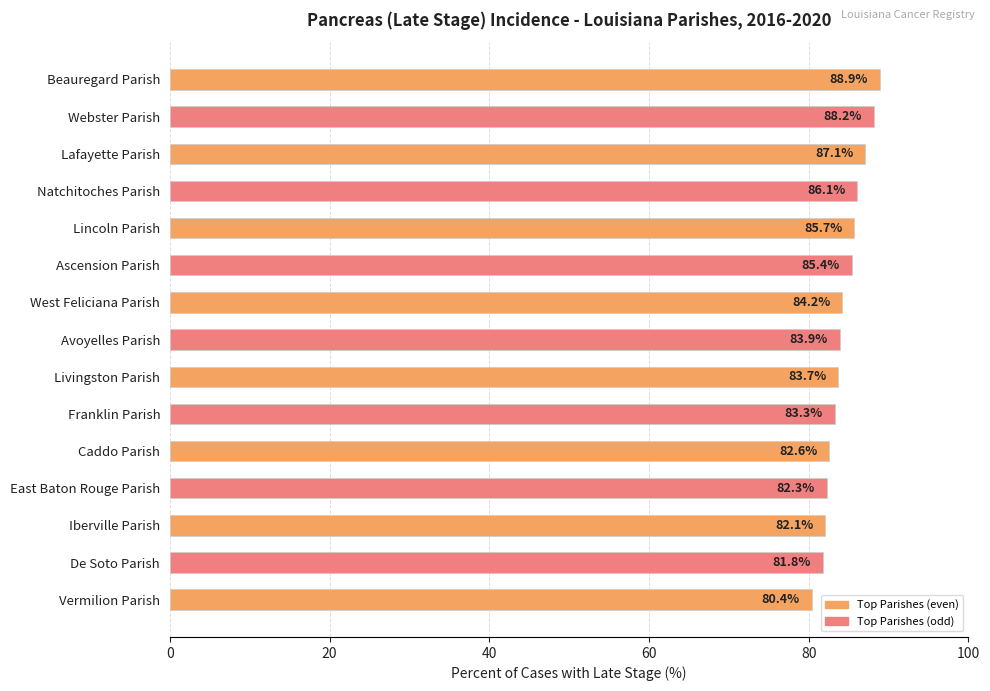

What is the sum of the values at Livingston Parish and West Feliciana Parish?

167.9